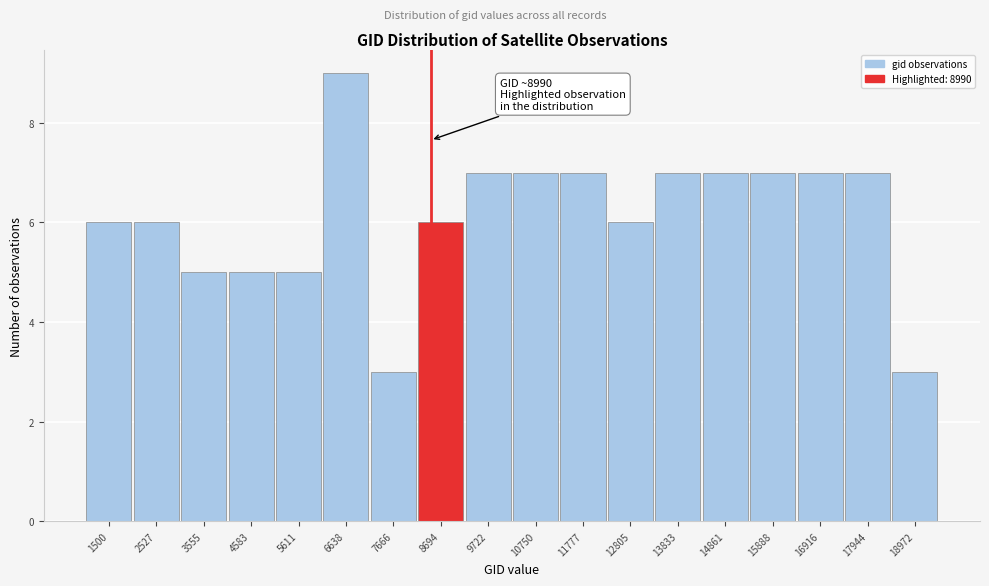

Reading right to left, transcribe all the data shown in this chart.

18972=3	17944=7	16916=7	15888=7	14861=7	13833=7	12805=6	11777=7	10750=7	9722=7	8694=6	7666=3	6638=9	5611=5	4583=5	3555=5	2527=6	1500=6